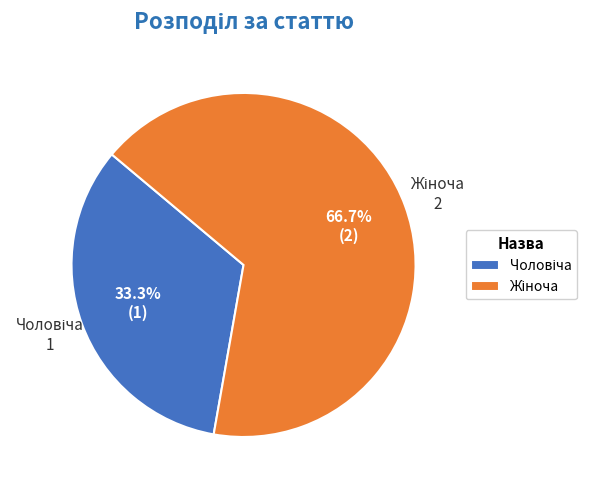

Does any single category account for the majority?

Yes